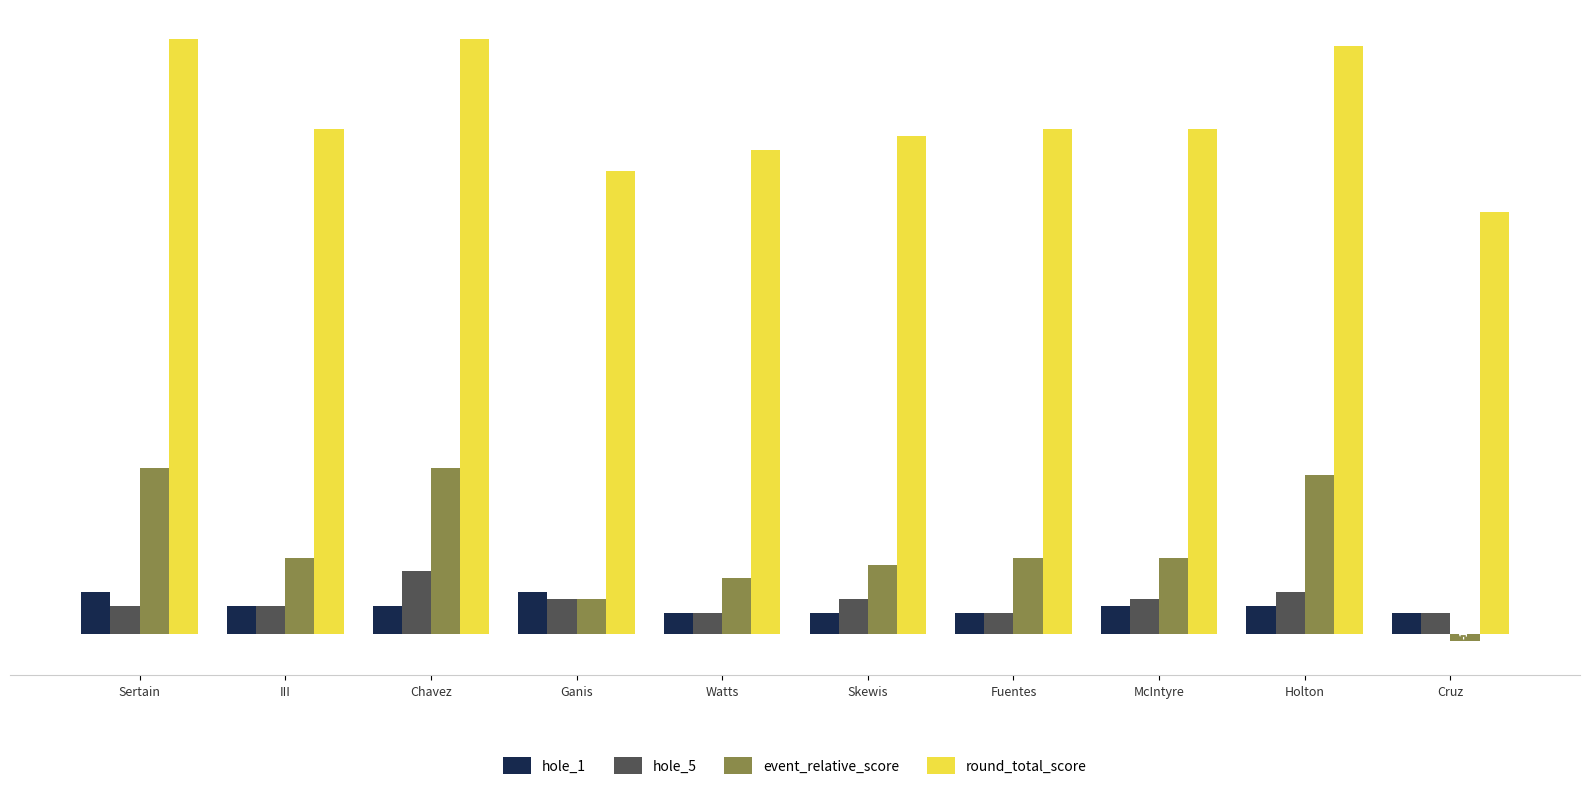

What is the sum of all round_total_score values?

746